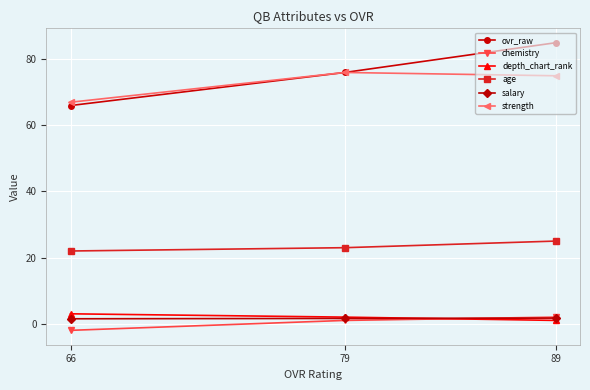

What is the value of the age point at the 3rd from the left?

25.0